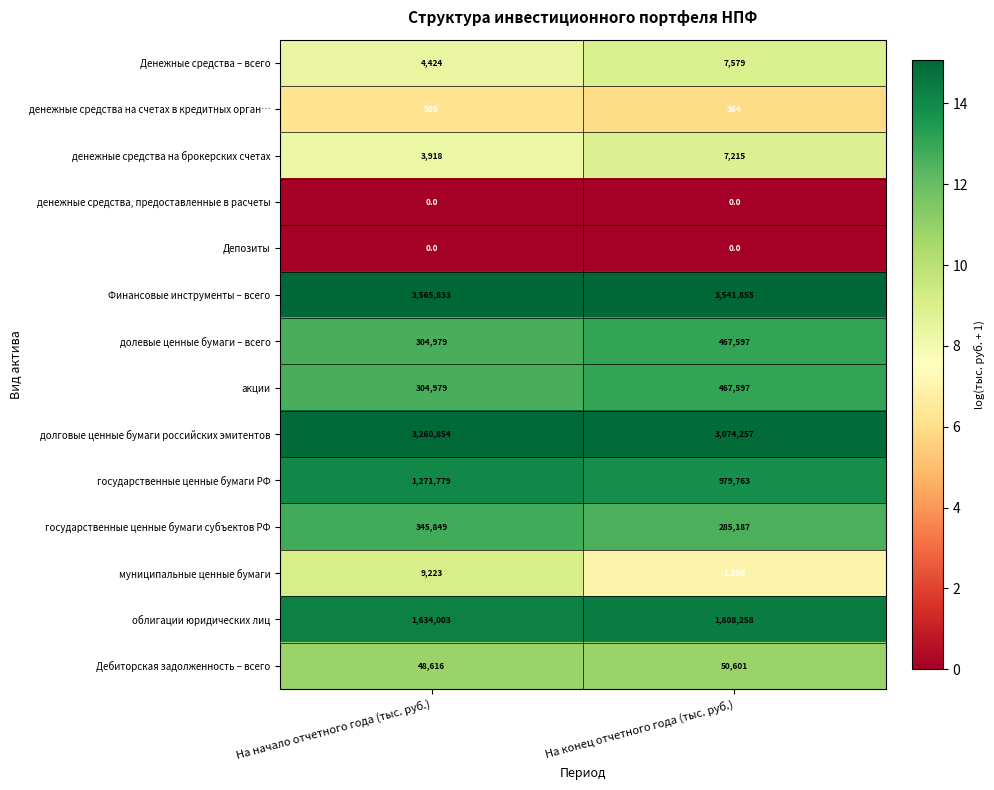

List the labels in order of Денежные средства – всего value, smallest first.

На начало отчетного года (тыс. руб.), На конец отчетного года (тыс. руб.)